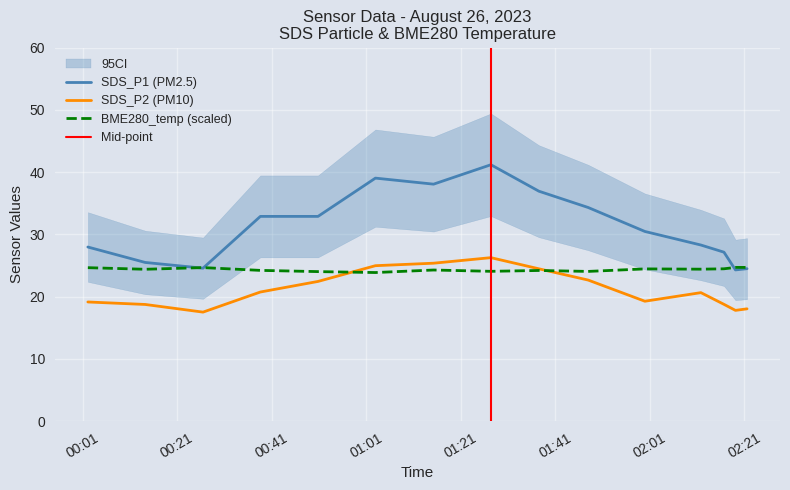

Which series ends up on top after the final intersection of BME280_temperature and SDS_P2?

BME280_temperature